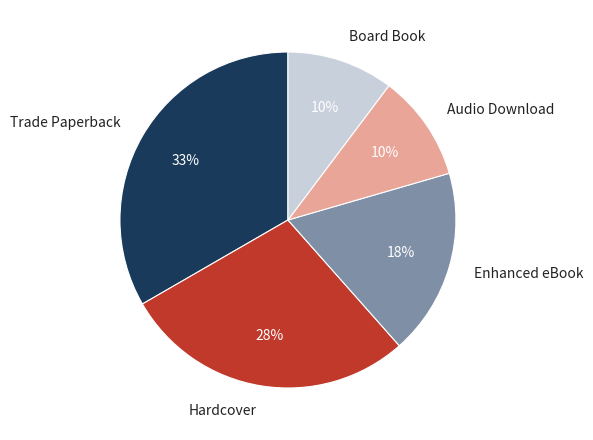

Is the sum of Hardcover and Board Book greater than half?

No